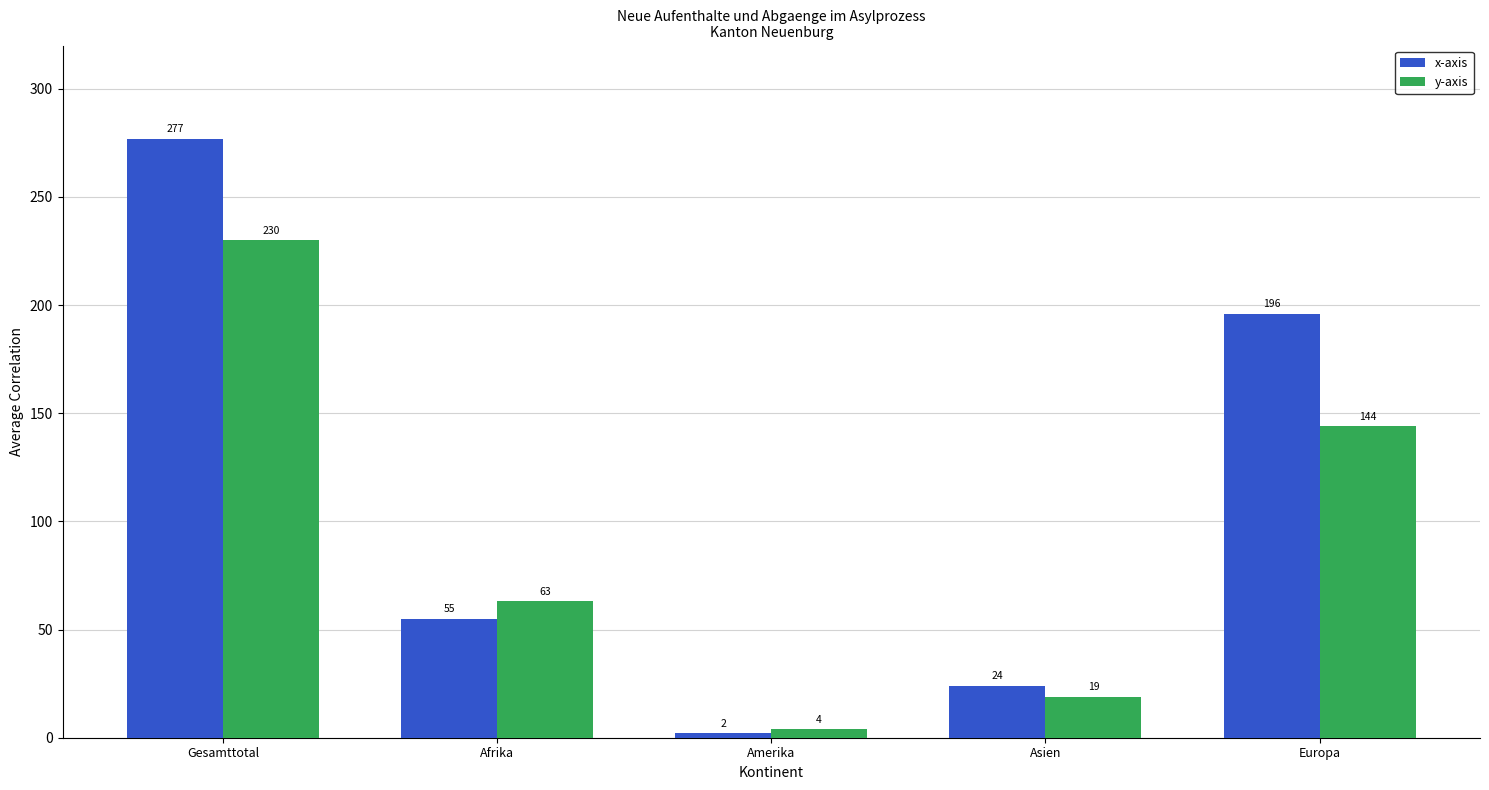

What is the value of the y-axis bar at the 1st from the left?

230